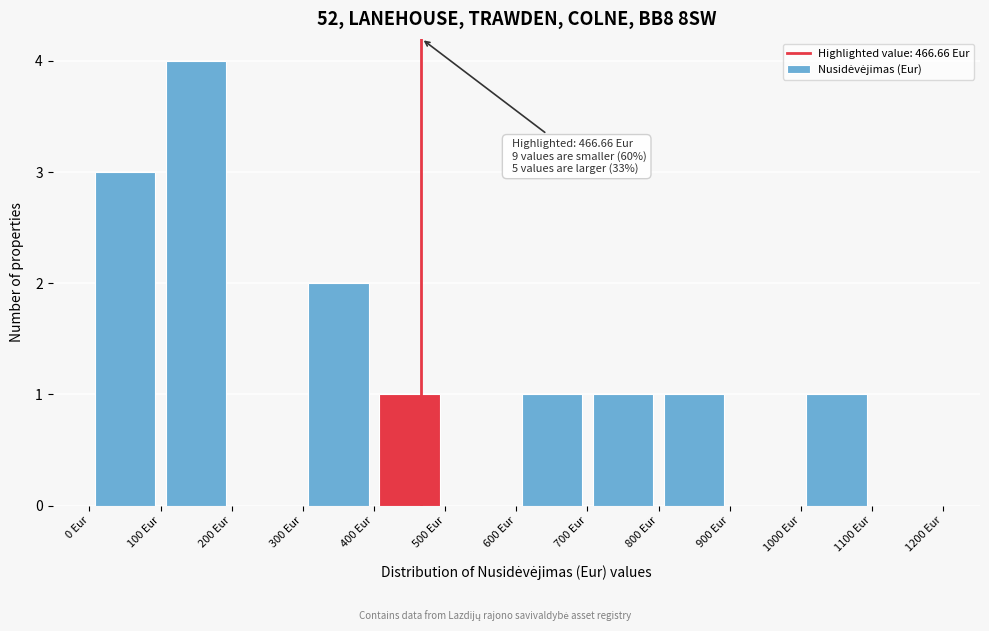

Which range on the x-axis has the tallest bar?

100 to 200